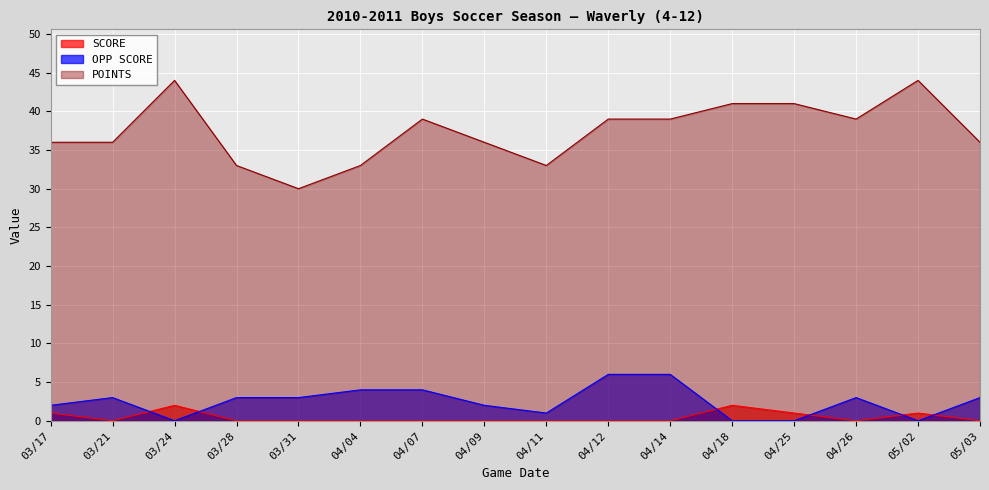

At which category does POINTS reach its first local peak?

03/24